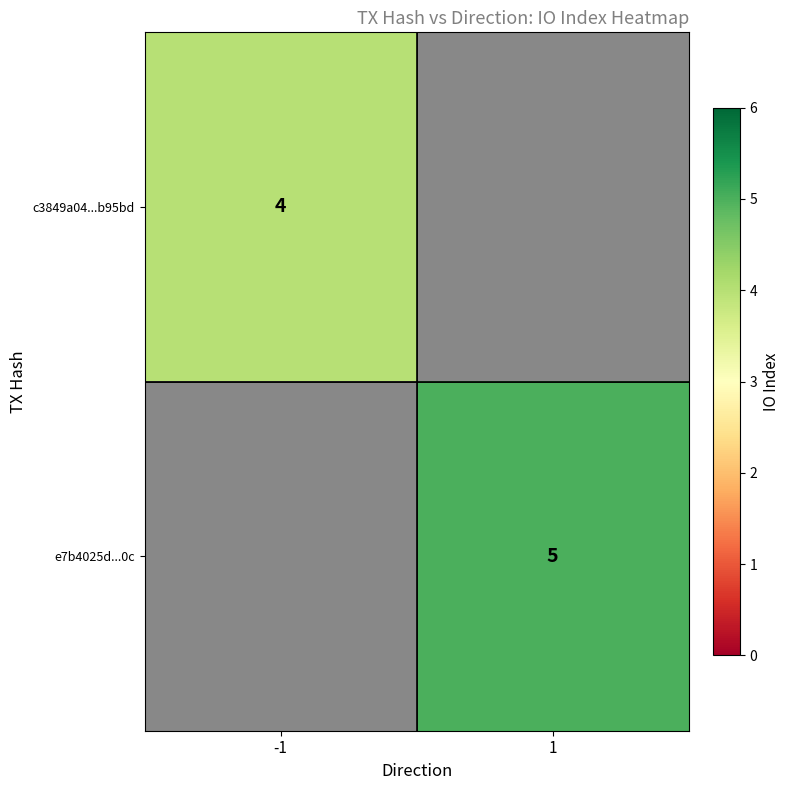

Is the value of c3849a04...b95bd at -1 greater than the value of e7b4025d...0c at 1?

No